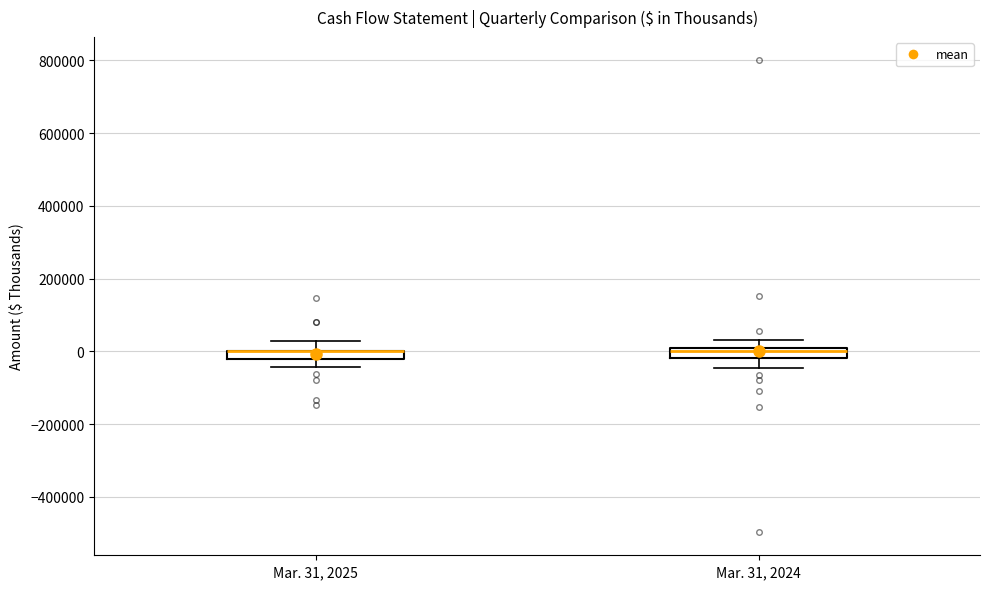

Where does the upper whisker of the box for Mar. 31, 2025 end on the y-axis? The values are not printed on the chart, so give them approximately, as read against the axis.

20000